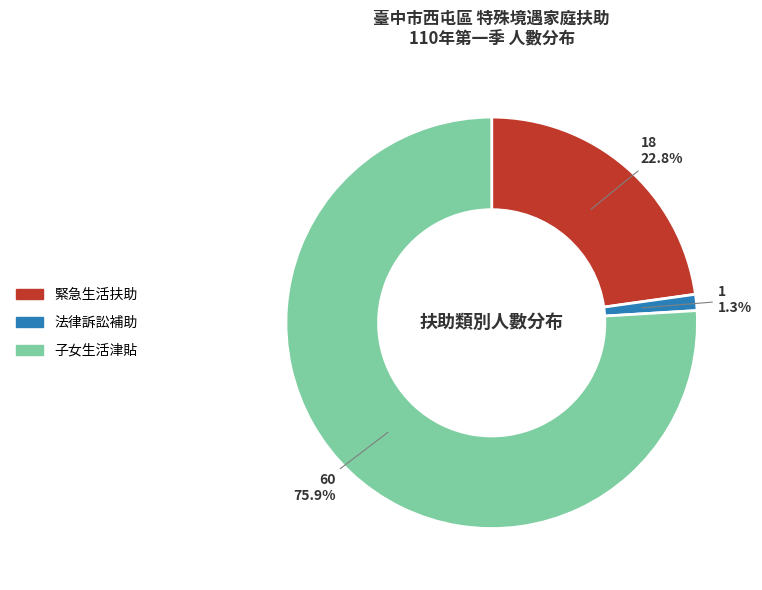

How many segments does this pie chart have?

3